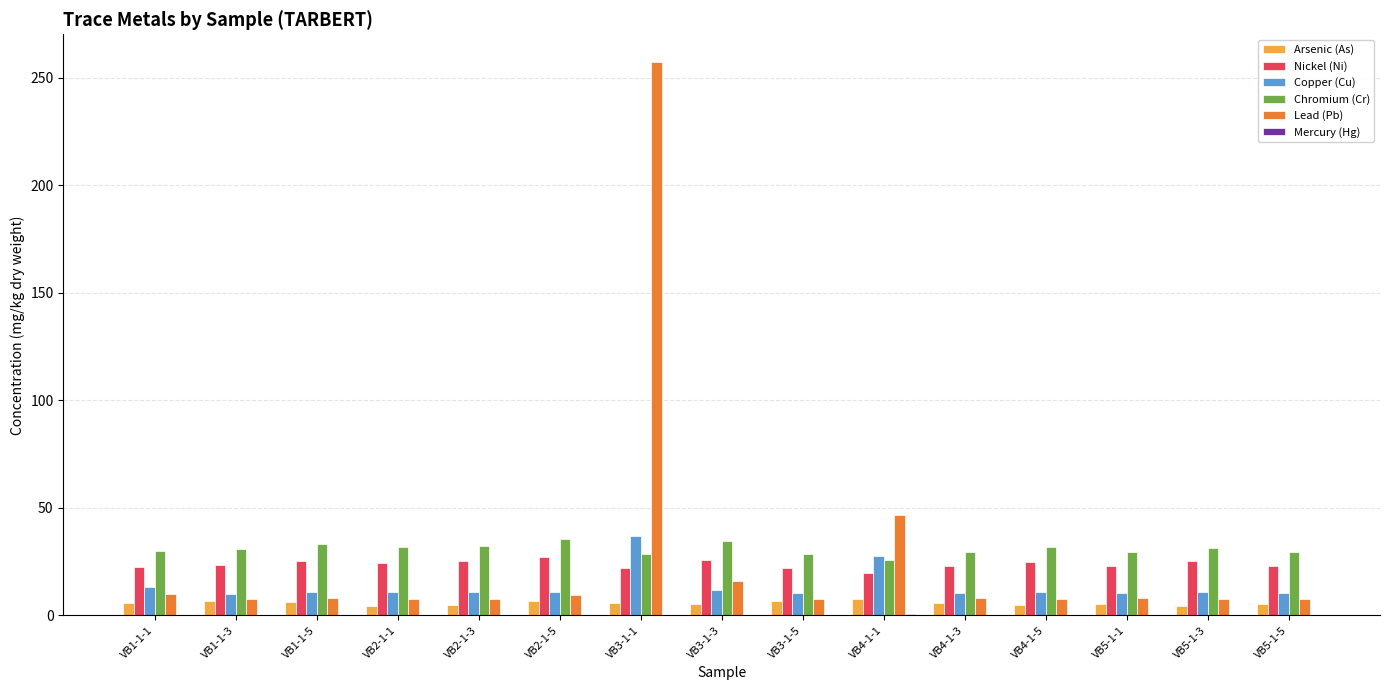

At which category is the sum across all series the highest?

VB3-1-1